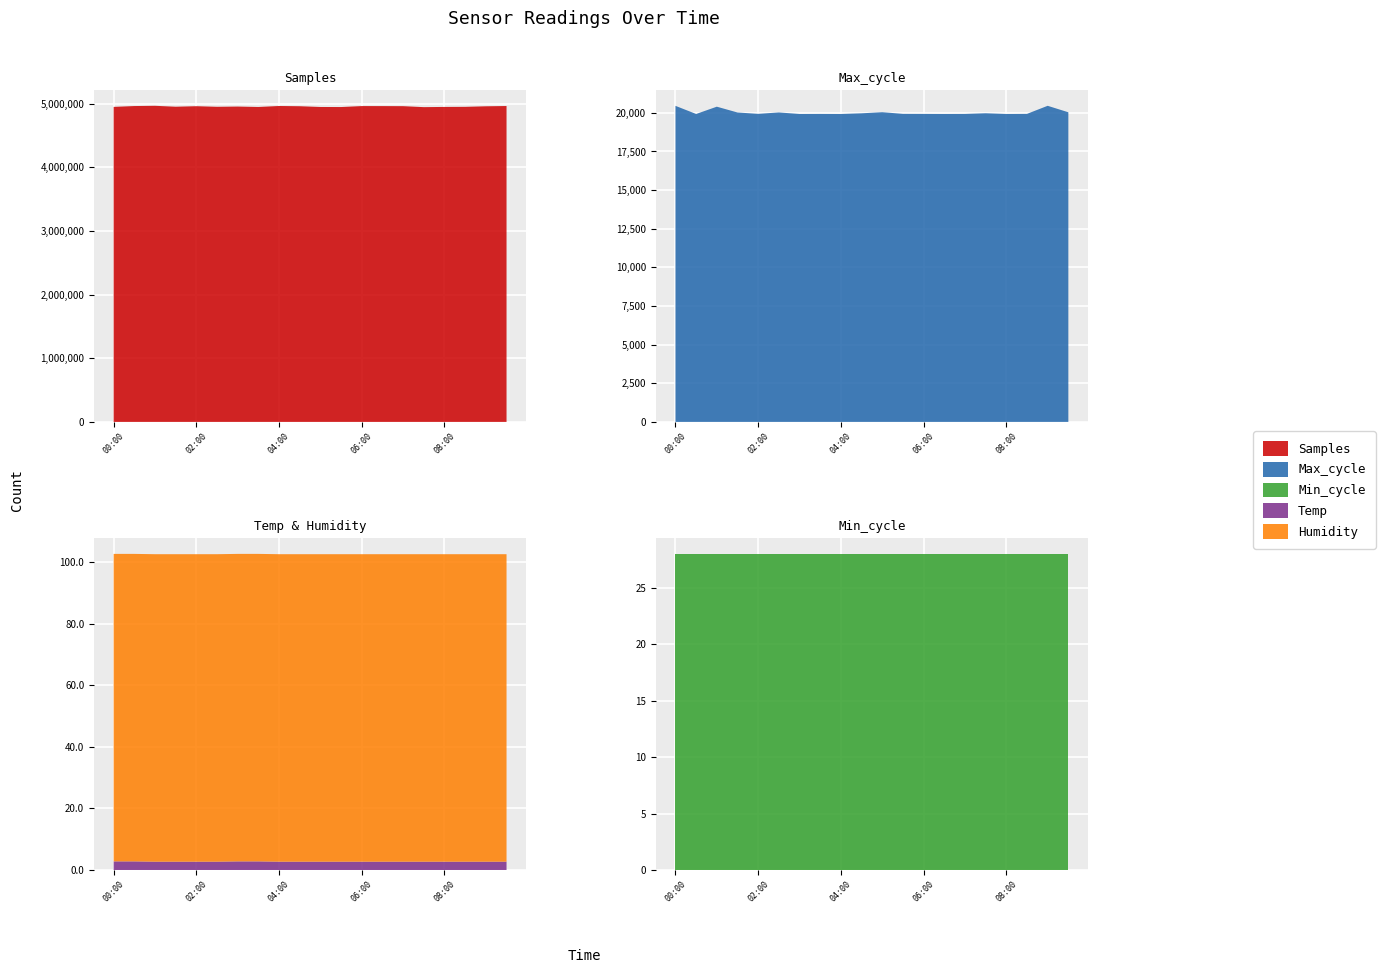

Reading left to right, extract all data points from this chart.

Samples: 00:00=4947166.0	00:30=4960335.0	01:00=4964136.0	01:30=4949788.0	02:00=4957923.0	02:30=4948643.0	03:00=4952417.0	03:30=4945821.0	04:00=4961282.0	04:30=4957637.0	05:00=4945678.0	05:30=4944837.0	06:00=4959970.0	06:30=4959539.0	07:00=4958588.0	07:30=4943199.0	08:00=4946540.0	08:30=4948021.0	09:00=4956633.0	09:30=4960877.0
Max_cycle: 00:00=20452.0	00:30=19926.0	01:00=20398.0	01:30=20022.0	02:00=19935.0	02:30=20025.0	03:00=19927.0	03:30=19930.0	04:00=19926.0	04:30=19970.0	05:00=20041.0	05:30=19934.0	06:00=19931.0	06:30=19927.0	07:00=19930.0	07:30=19973.0	08:00=19927.0	08:30=19933.0	09:00=20455.0	09:30=20036.0
Min_cycle: 00:00=28.0	00:30=28.0	01:00=28.0	01:30=28.0	02:00=28.0	02:30=28.0	03:00=28.0	03:30=28.0	04:00=28.0	04:30=28.0	05:00=28.0	05:30=28.0	06:00=28.0	06:30=28.0	07:00=28.0	07:30=28.0	08:00=28.0	08:30=28.0	09:00=28.0	09:30=28.0
Temp: 00:00=2.8	00:30=2.8	01:00=2.7	01:30=2.7	02:00=2.7	02:30=2.7	03:00=2.8	03:30=2.8	04:00=2.7	04:30=2.7	05:00=2.7	05:30=2.7	06:00=2.7	06:30=2.7	07:00=2.7	07:30=2.7	08:00=2.7	08:30=2.7	09:00=2.7	09:30=2.7
Humidity: 00:00=99.9	00:30=99.9	01:00=99.9	01:30=99.9	02:00=99.9	02:30=99.9	03:00=99.9	03:30=99.9	04:00=99.9	04:30=99.9	05:00=99.9	05:30=99.9	06:00=99.9	06:30=99.9	07:00=99.9	07:30=99.9	08:00=99.9	08:30=99.9	09:00=99.9	09:30=99.9